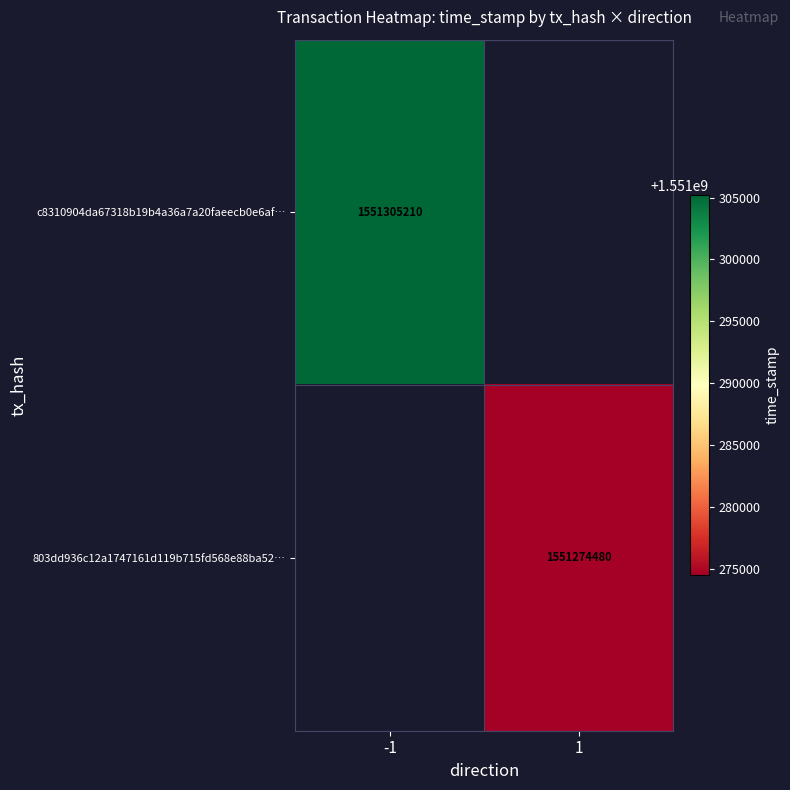

True or false: c8310904da67318b19b4a36a7a20faeecb0e6af… has a value of 1551305210 at -1.

True